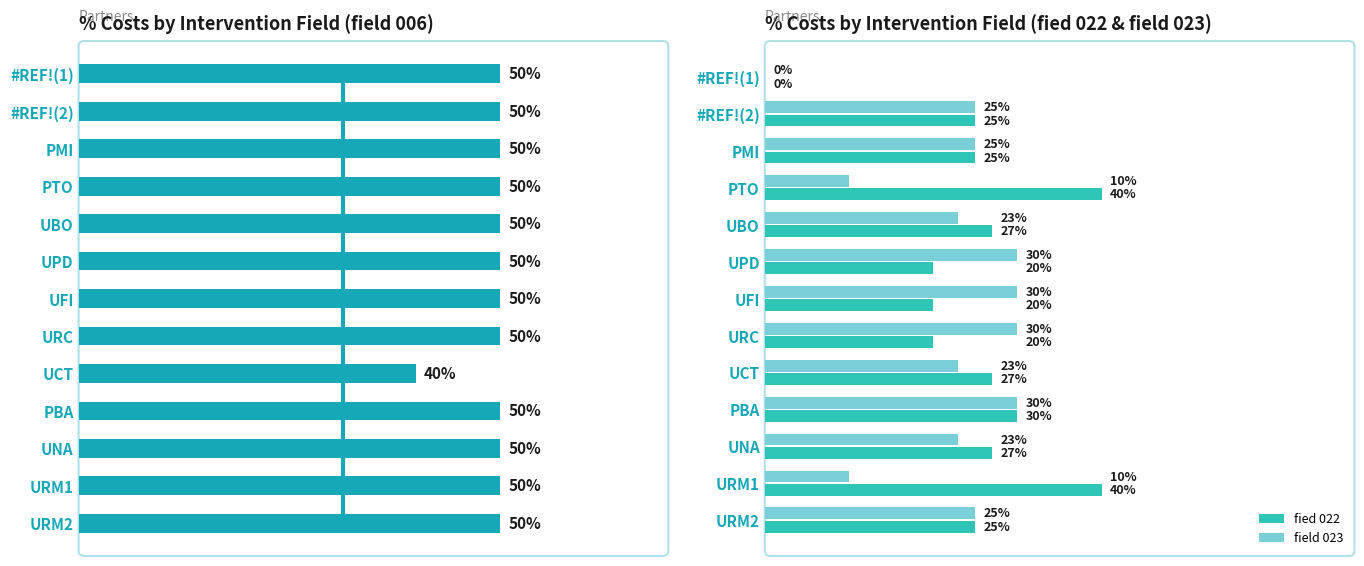

Does the chart contain stacked bars?

No